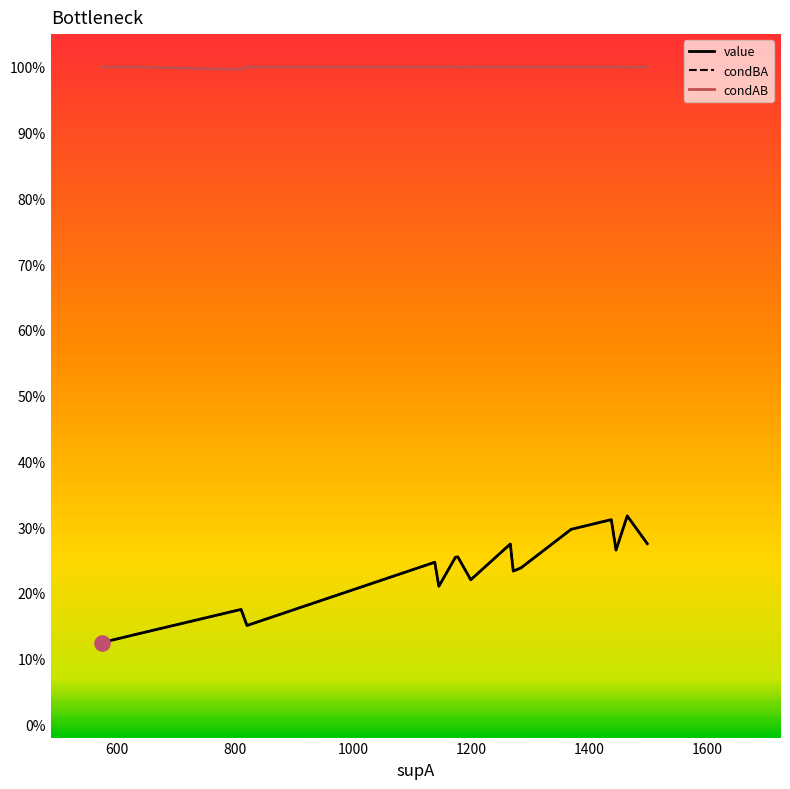

Which series contains the lowest Y value?

value